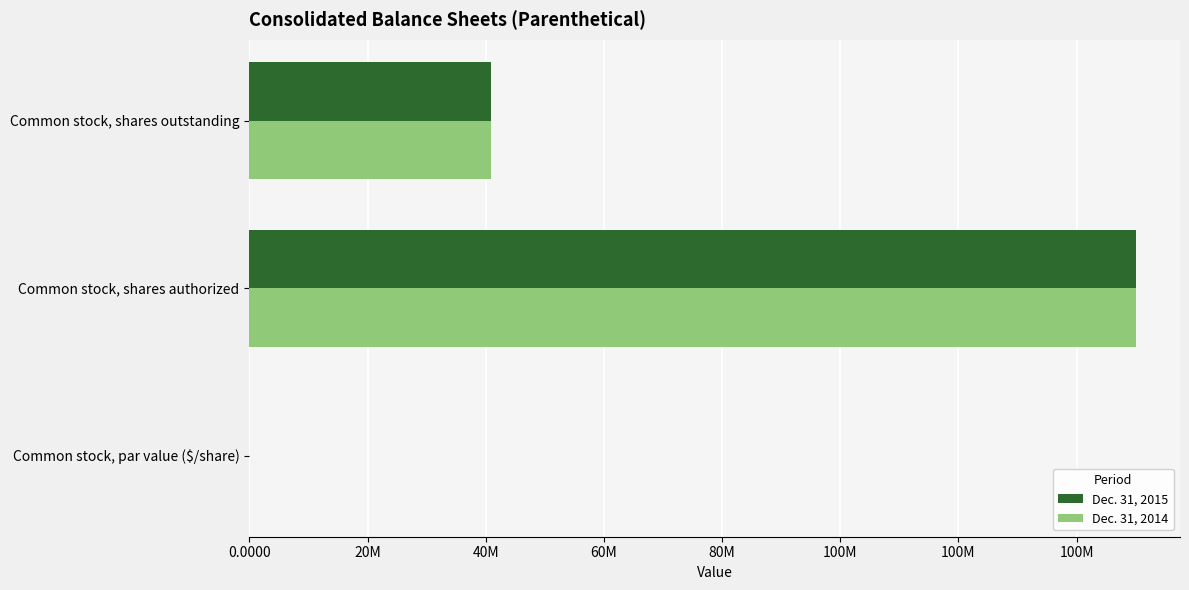

Reading left to right, transcribe all the data shown in this chart.

Dec. 31, 2015: 0.0	150000000.0	40885411.0
Dec. 31, 2014: 0.0	150000000.0	40885411.0